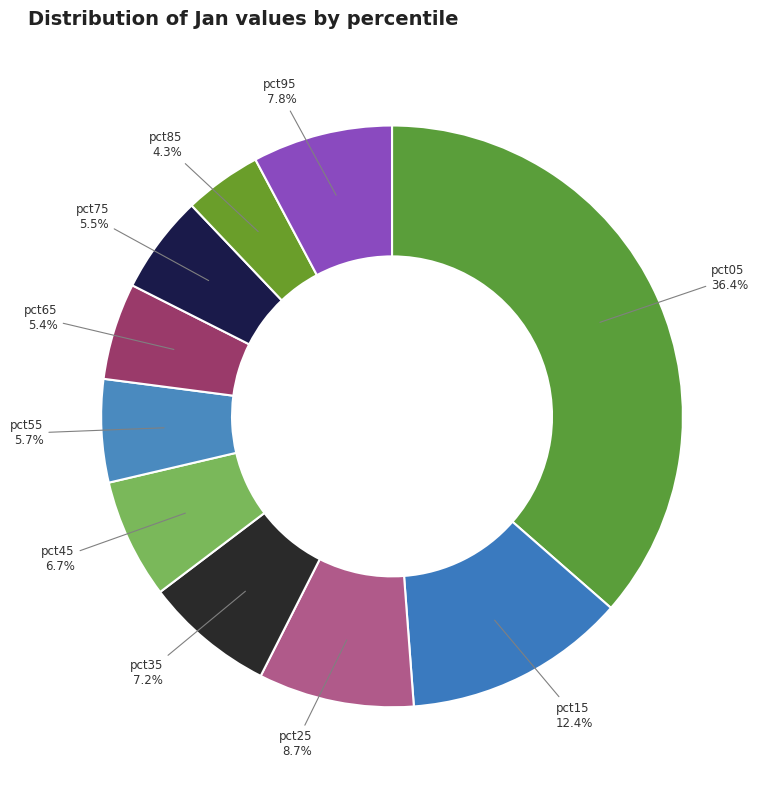

How many slices are in this pie chart?

10